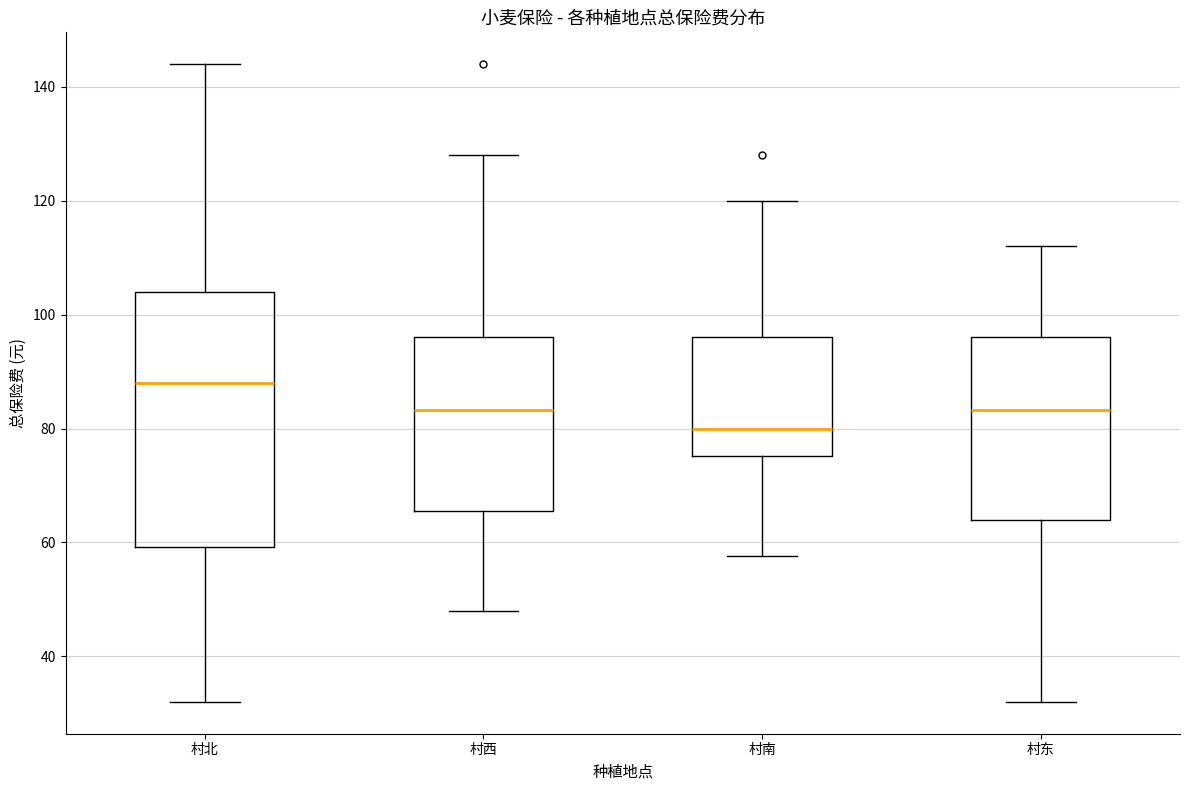

Which box is the tallest, from its lower edge to its upper edge?

村北